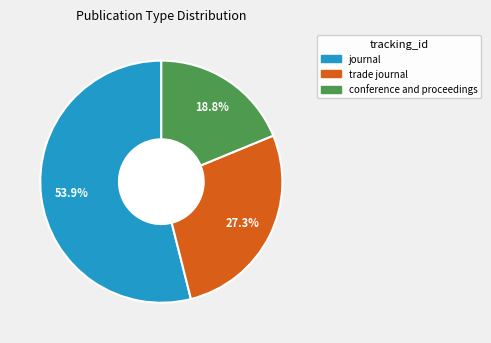

What is the total percentage of trade journal and journal?

81.2%